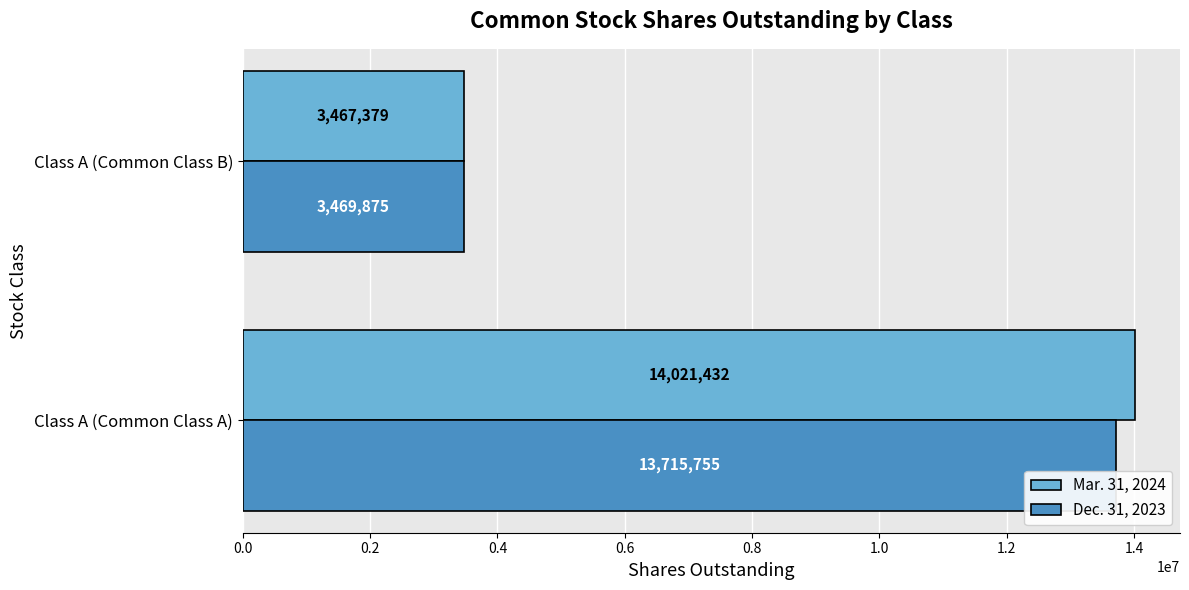

What is the sum of the Mar. 31, 2024 values at Class A (Common Class B) and Class A (Common Class A)?

17488811